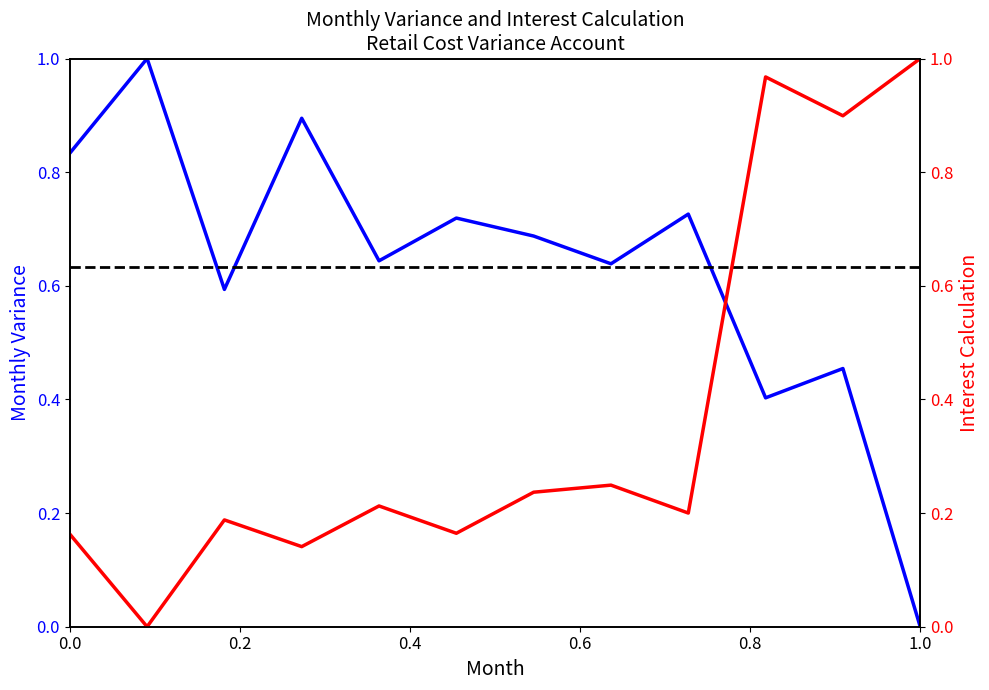

What is the value of the Interest Calculation point at the 9th from the left?

0.2